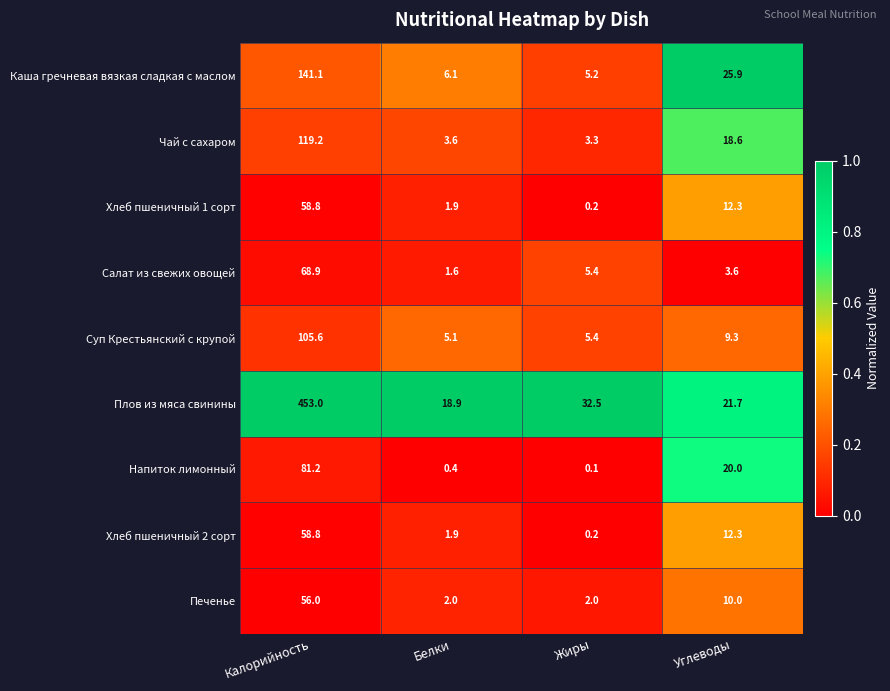

The value of Салат из свежих овощей at Белки is 1.6. True or false?

True